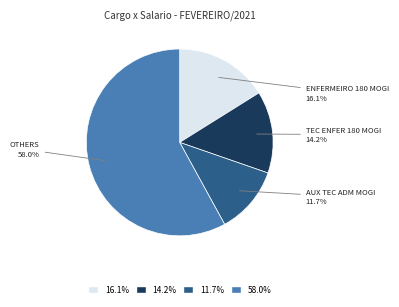

Rank the categories by value from lowest to highest.

11.7%, 14.2%, 16.1%, 58.0%